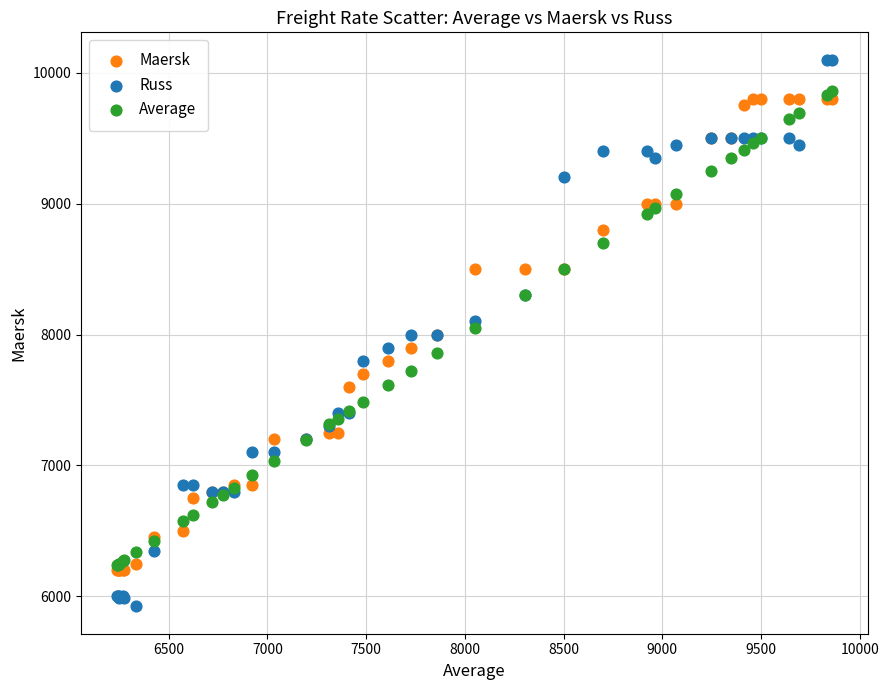

Which series reaches the minimum Y coordinate?

Russ